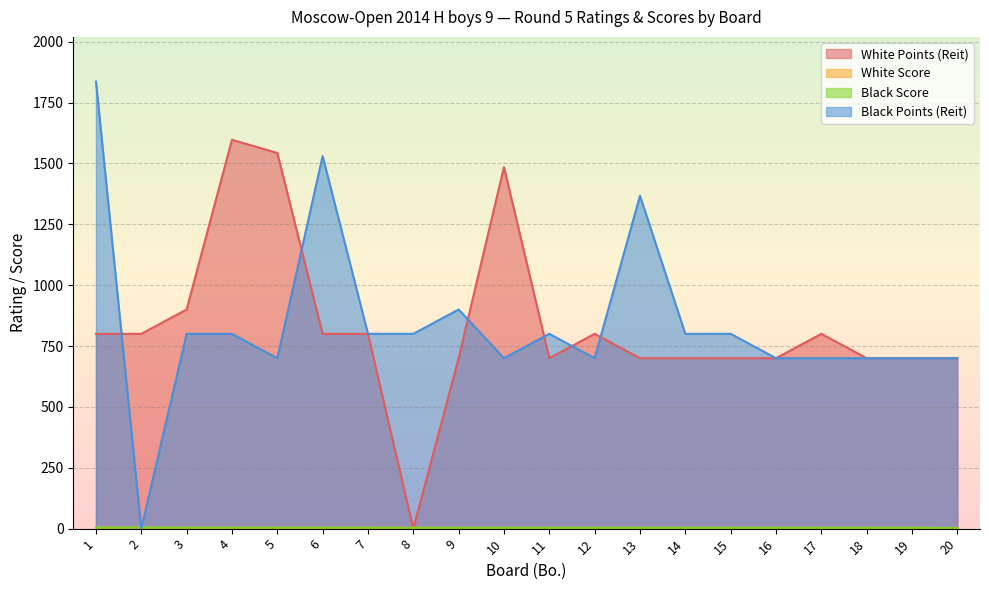

Which series ends up on top after the final intersection of White Points (Reit) and White Score?

White Points (Reit)